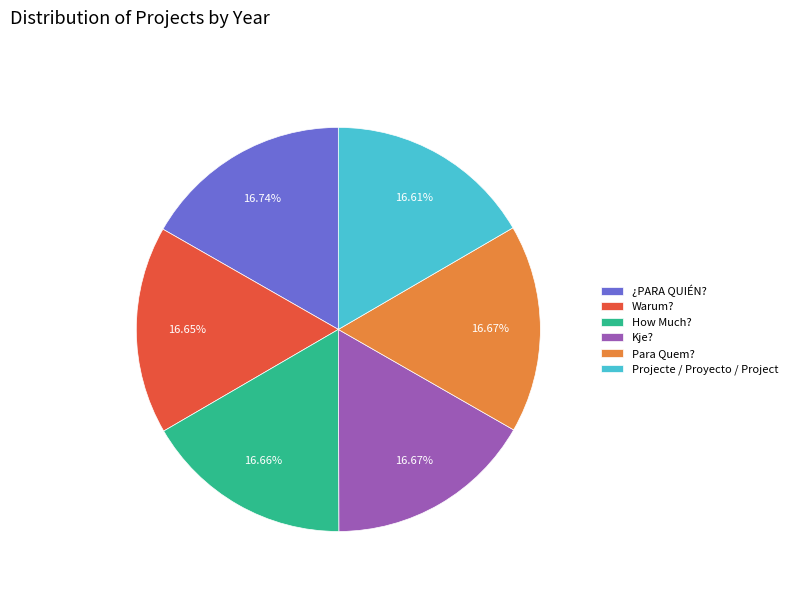

To the nearest percent, what is the combined percentage of How Much? and Para Quem??

33%